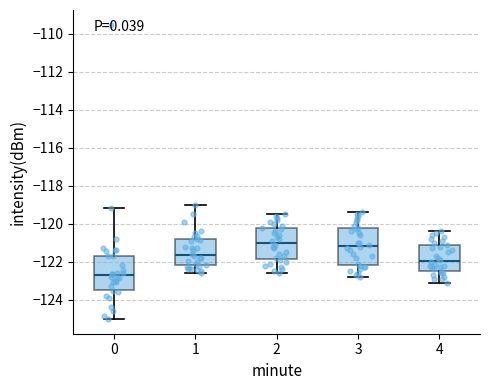

Where does the lower whisker of the box at x = 4 end on the y-axis? The values are not printed on the chart, so give them approximately, as read against the axis.

-123.0